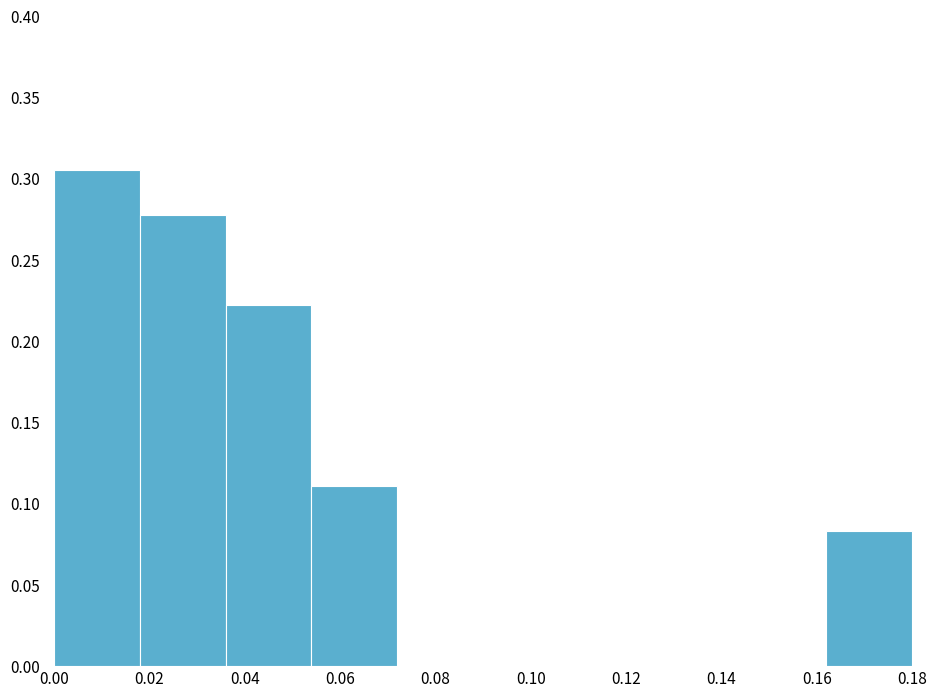

Which range on the x-axis has the tallest bar?

0.000 to 0.018